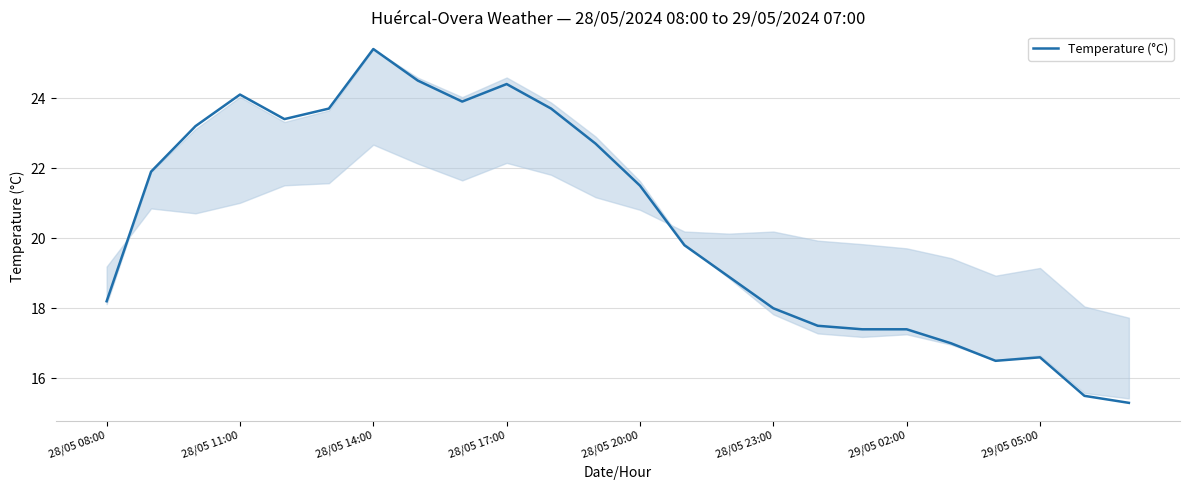

What is the average value?

20.4